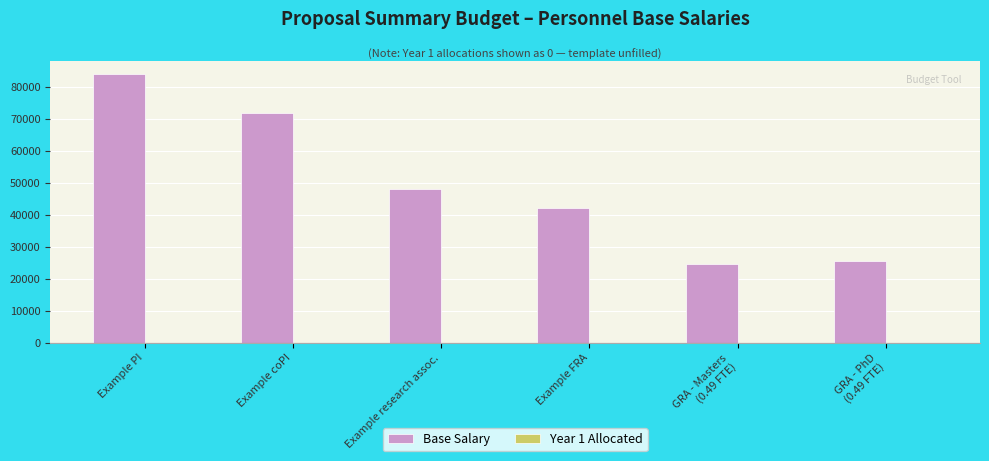

What is the average value?

49370